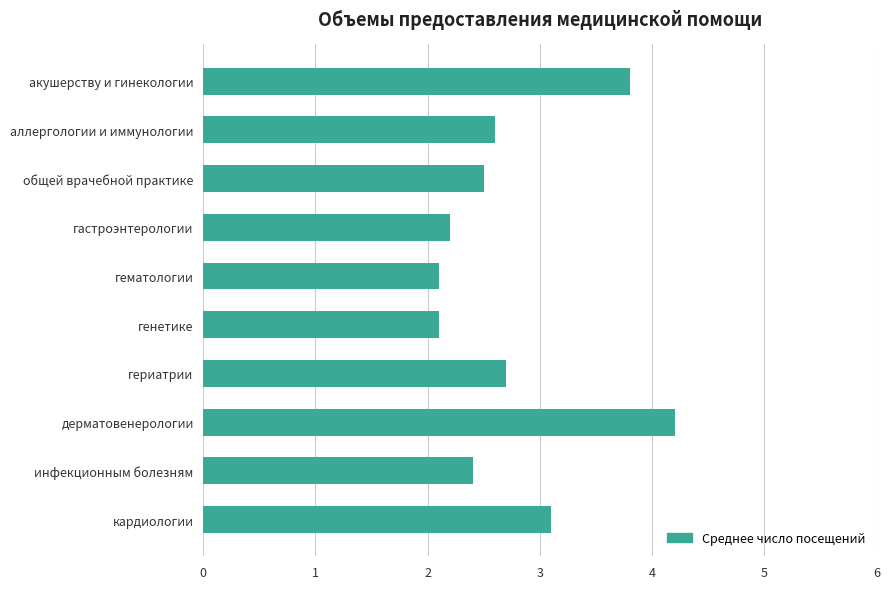

Is it true that the value at инфекционным болезням is 2.4?

True